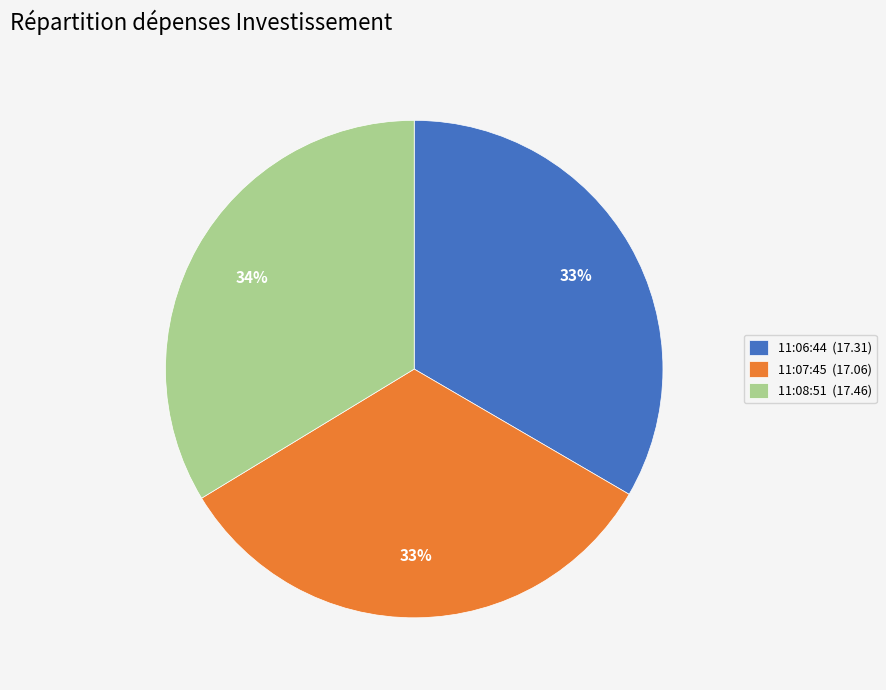

Is 11:08:51 (17.46) the majority of the pie?

No